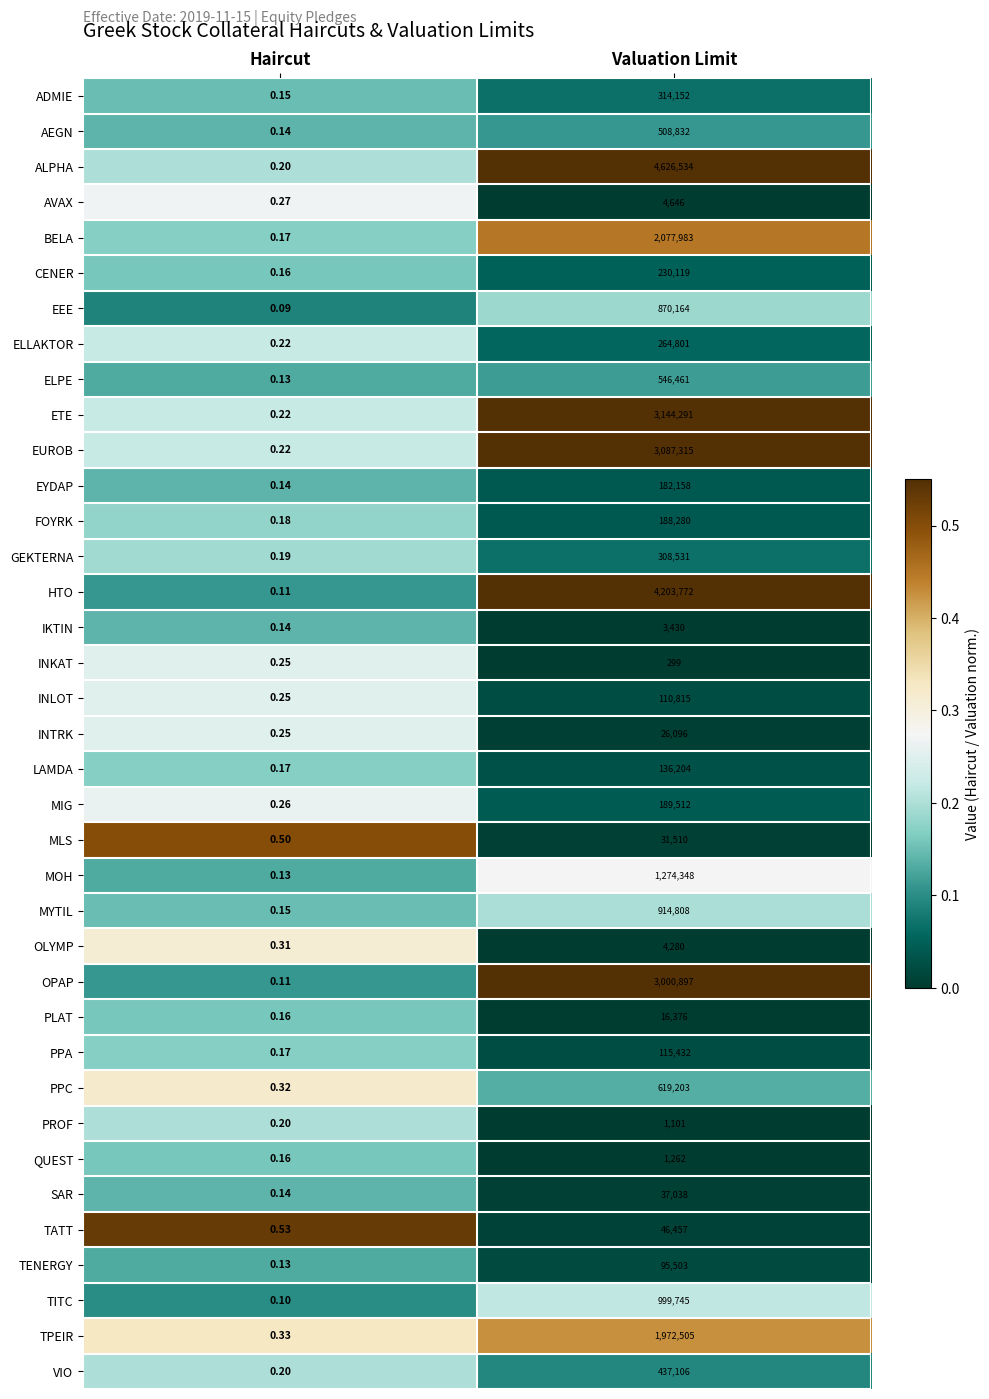

Is the value of PPA at Valuation Limit greater than the value of PLAT at Haircut?

Yes